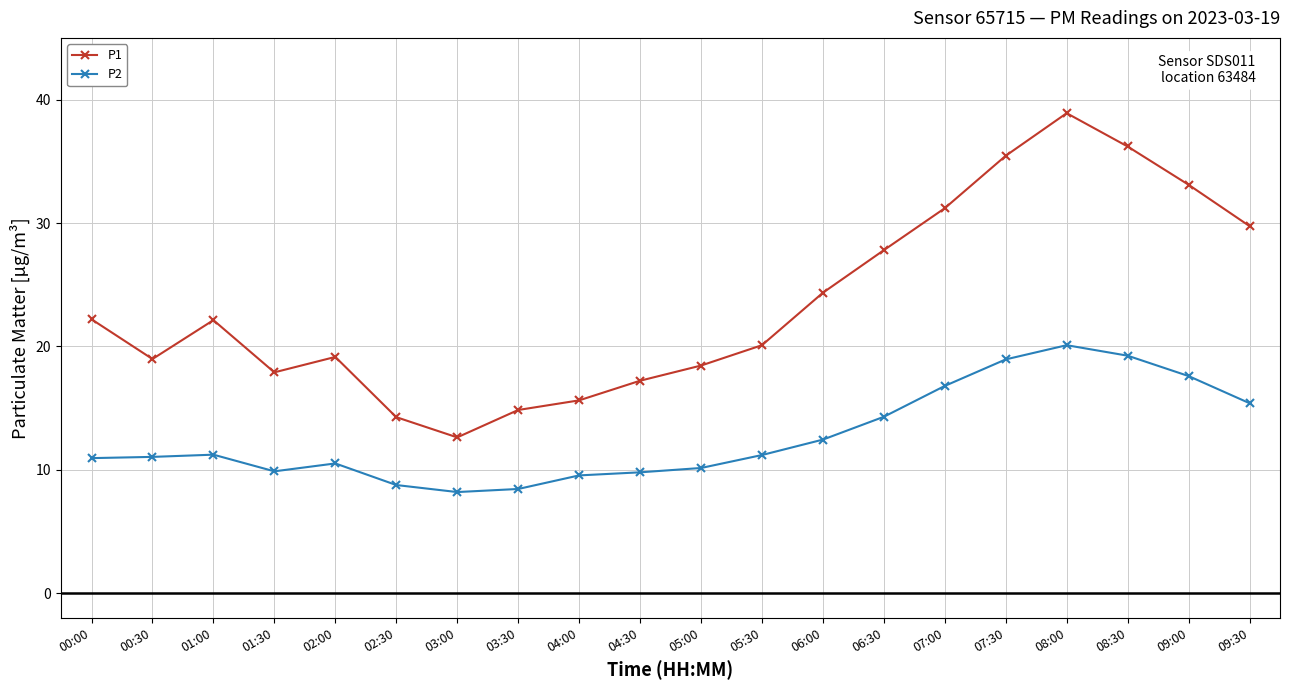

True or false: P2 and P1 cross at least once.

False